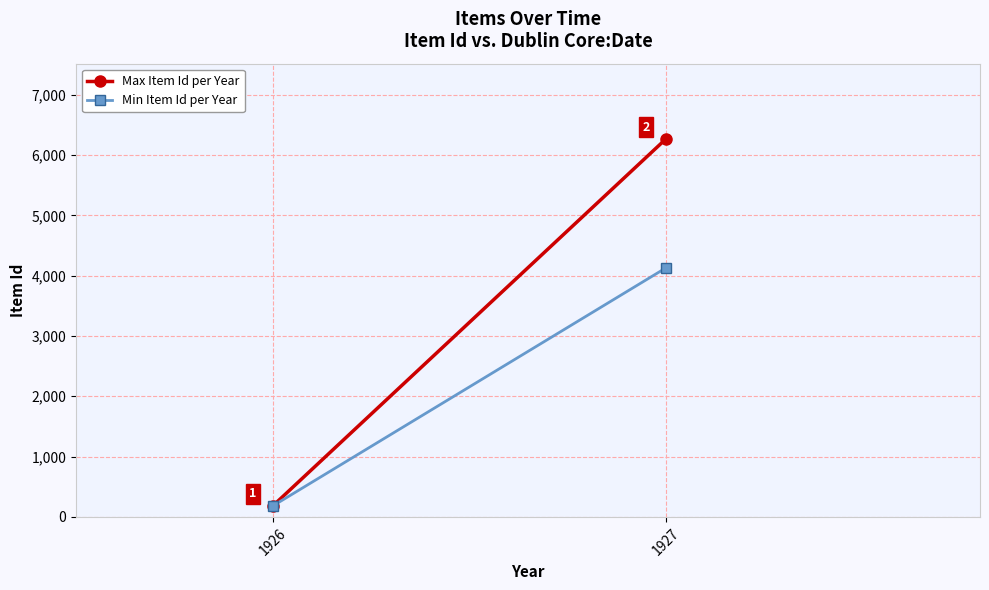

What is the value of the Max Item Id per Year point at the 1st from the left?

180